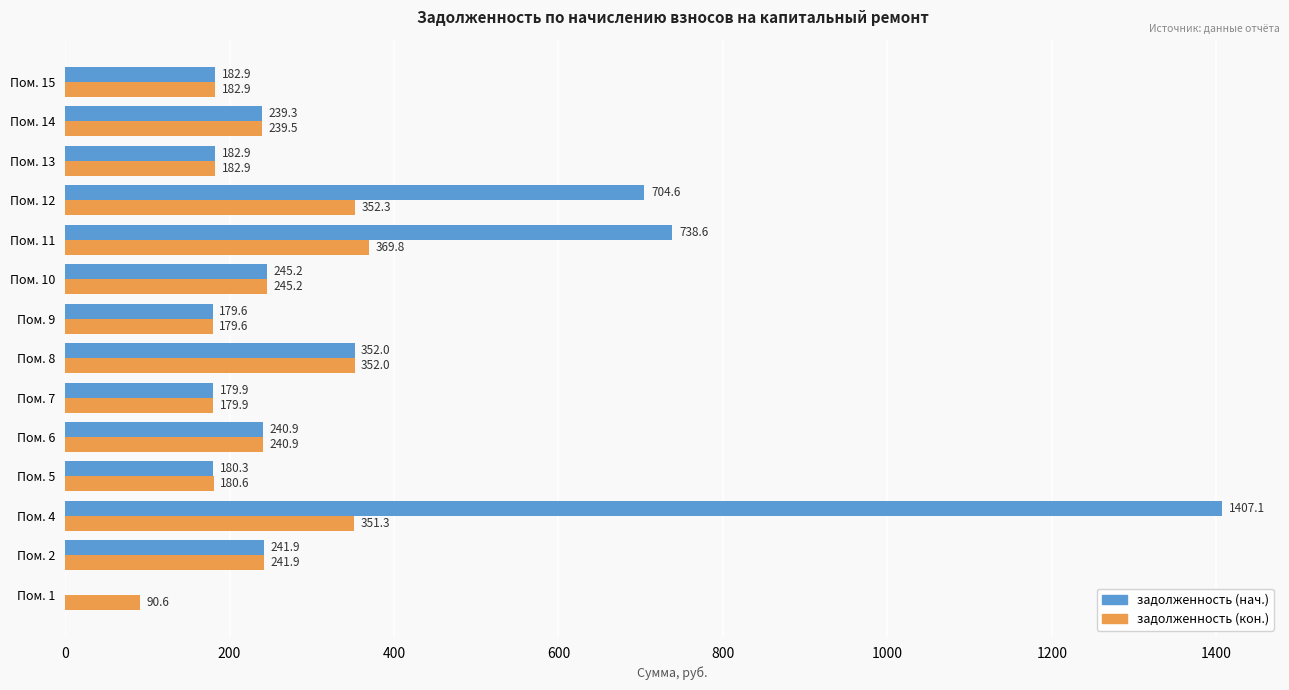

Which series has the largest total across all categories?

задолженность (нач.)